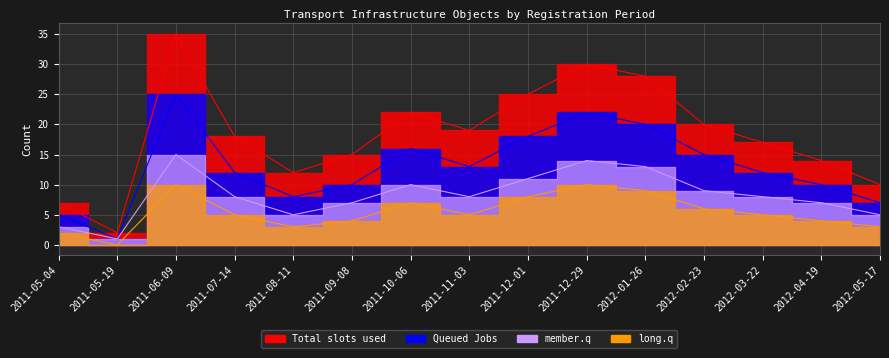

True or false: Queued Jobs and Total slots used intersect in this chart.

False